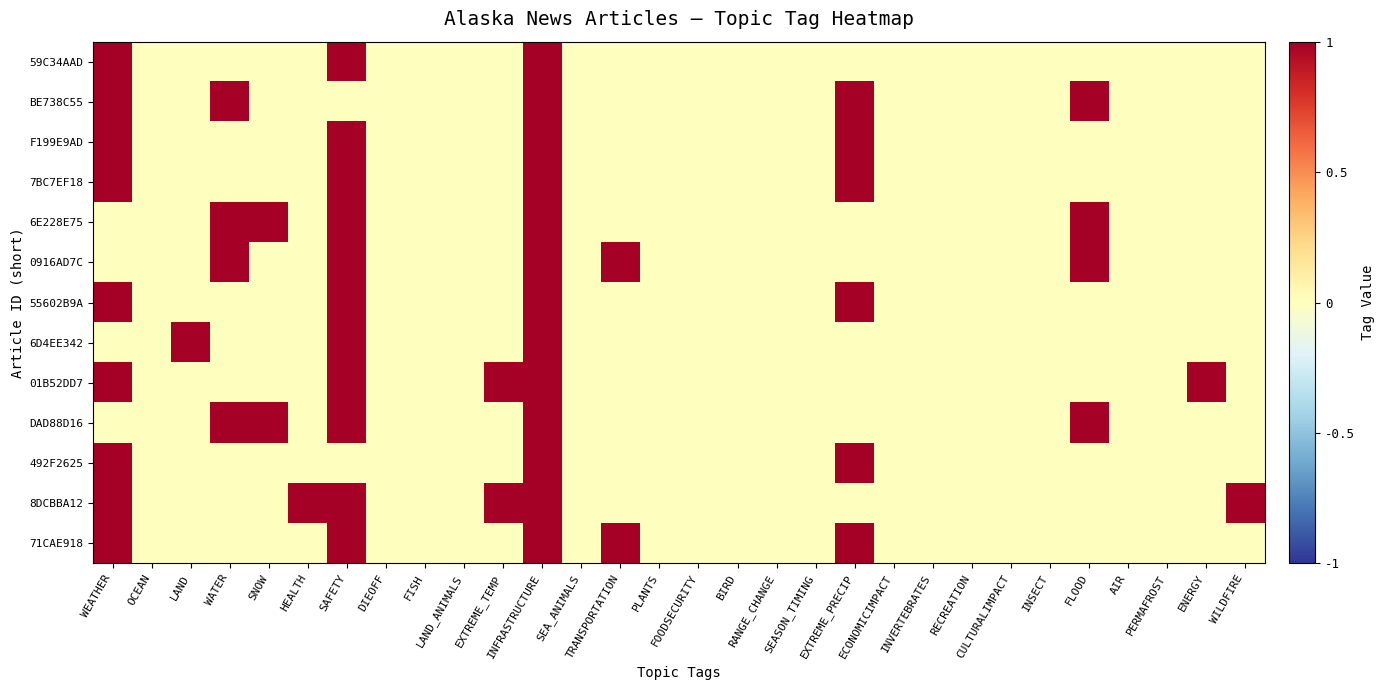

Between PERMAFROST and FLOOD, which is larger?

PERMAFROST